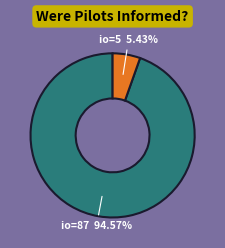

Does any single category account for the majority?

Yes